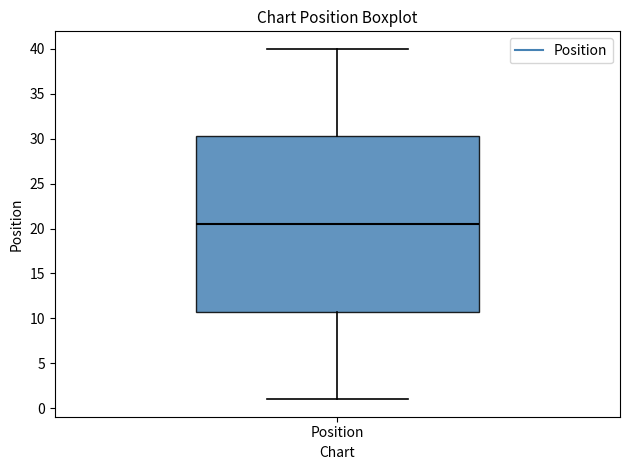

Read this box plot against the y-axis: the position of the median line, the range covered by the box, and the ends of both whiskers. The values are not printed on the chart, so give them approximately, as read against the axis.

median 20.5, box 11.0 to 30.5, whiskers 1.0 to 40.0